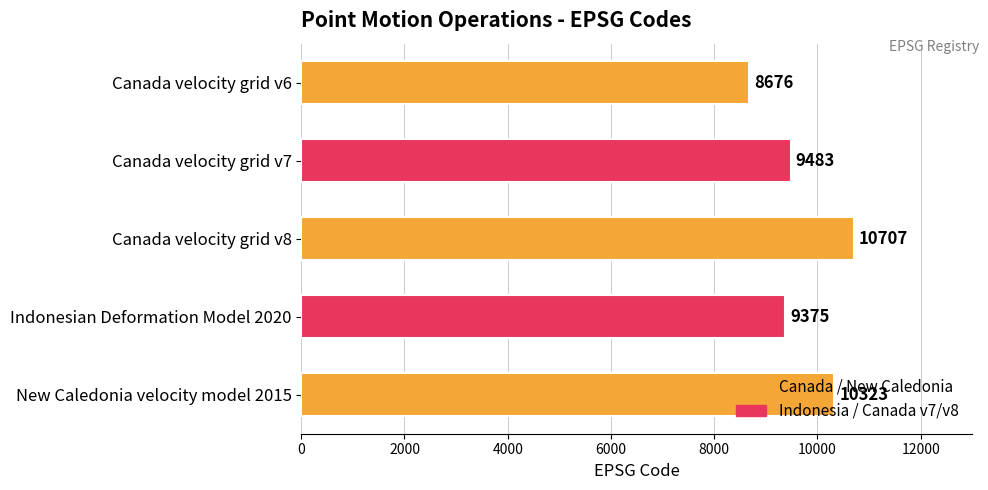

True or false: the data shows 9483 at Canada velocity grid v7.

True